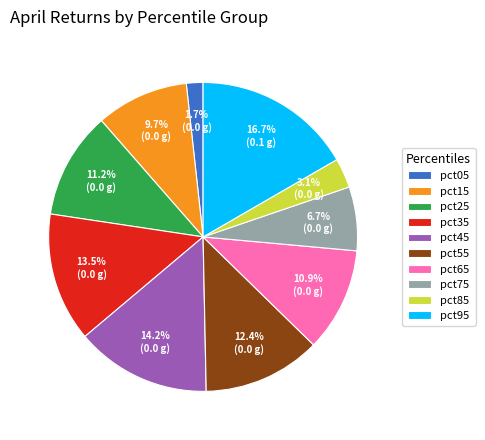

To the nearest percent, what is the difference between the largest and smallest slice percentages?

15%